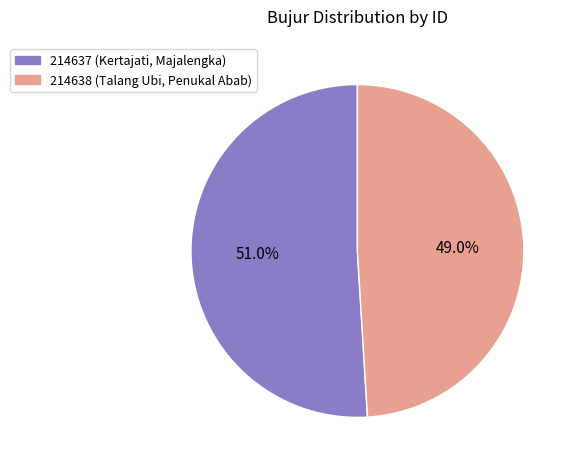

How many segments does this pie chart have?

2